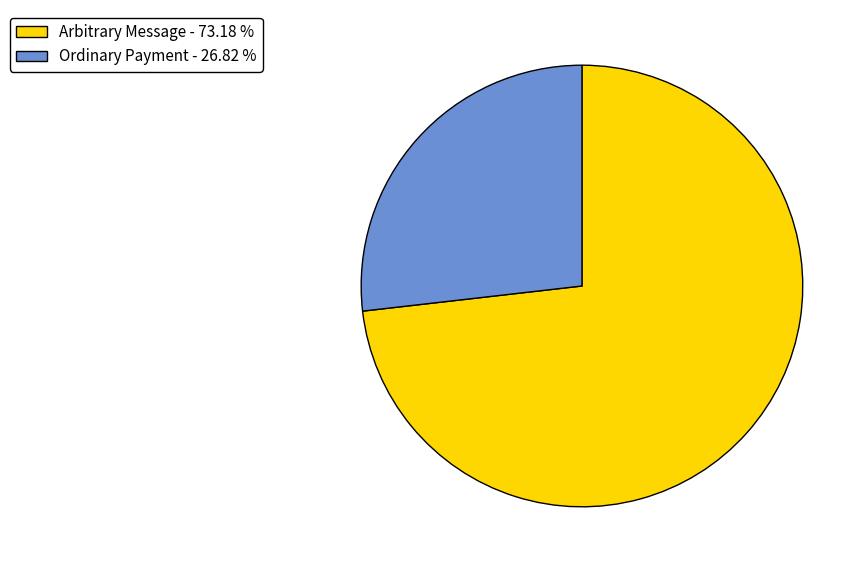

Between Arbitrary Message - 73.18 % and Ordinary Payment - 26.82 %, which is larger?

Arbitrary Message - 73.18 %